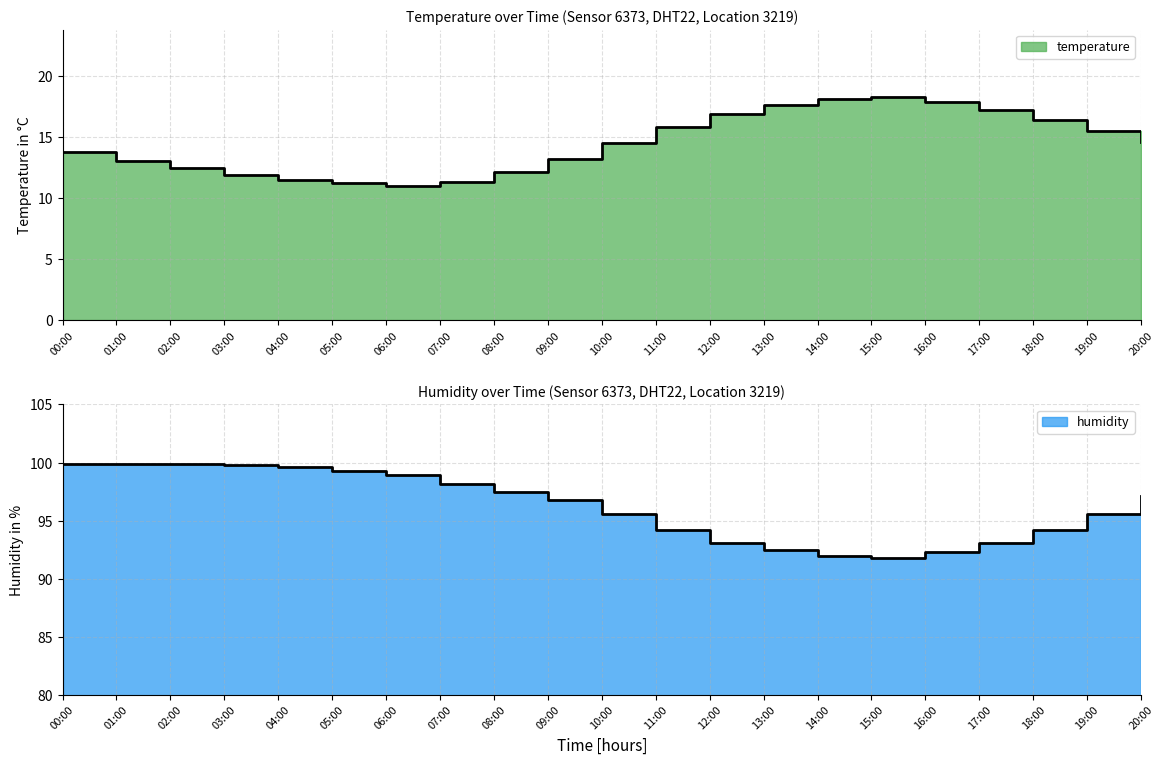

Which has a higher value, 01:00 or 14:00?

14:00